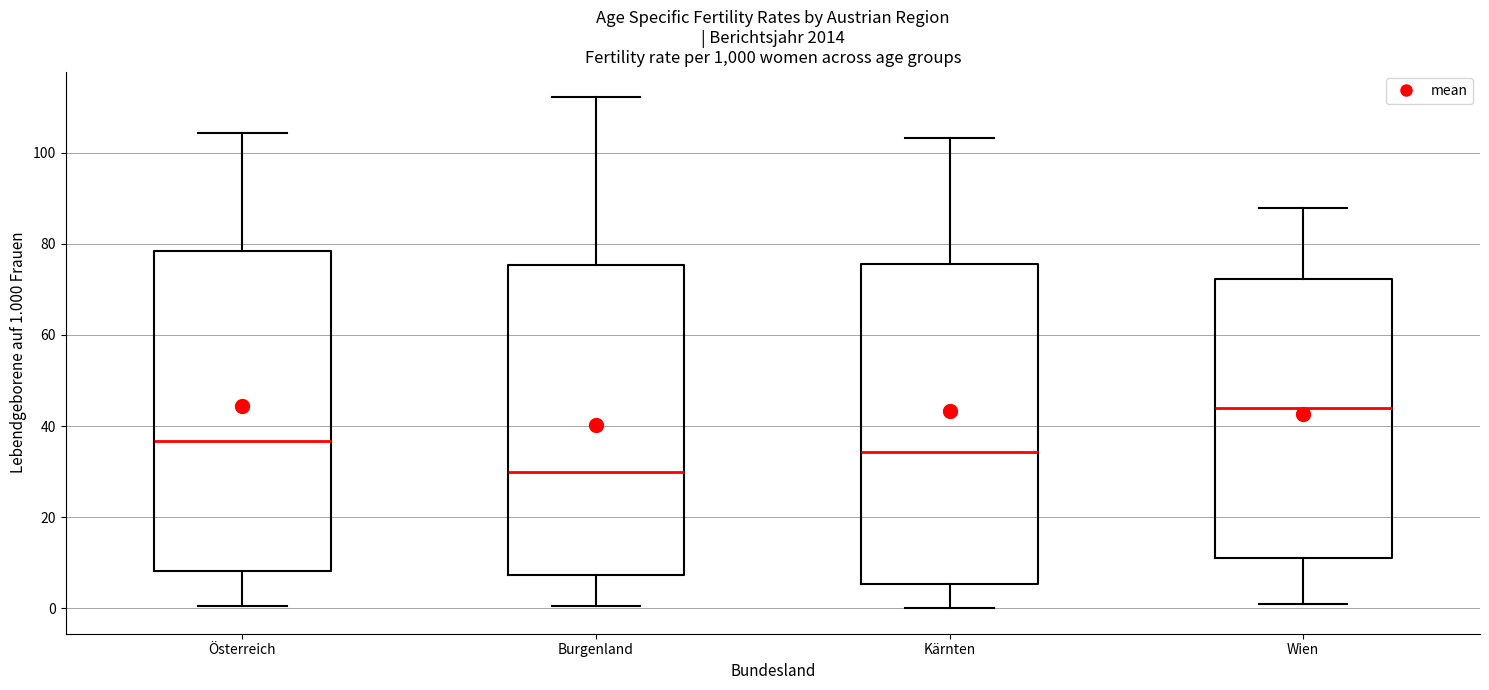

Which box has the highest median line?

Wien